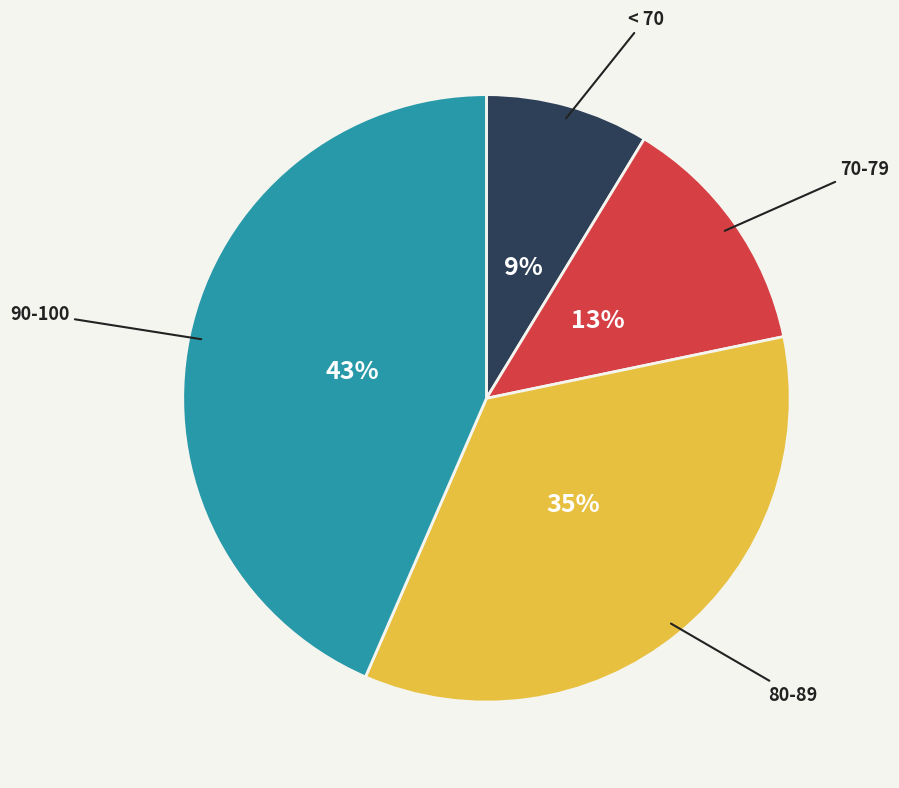

How many slices are in this pie chart?

4